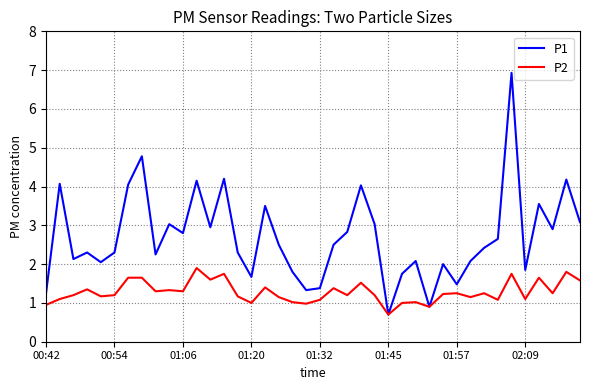

Which series has the widest spread of values?

P1